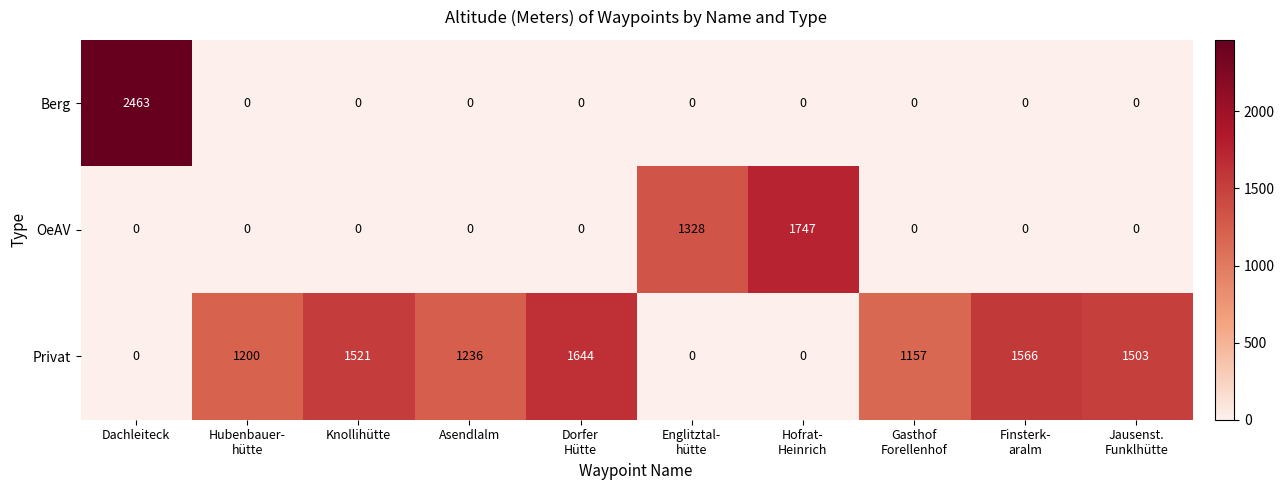

Reading left to right, transcribe all the data shown in this chart.

Berg: 2463	0	0	0	0	0	0	0	0	0
OeAV: 0	0	0	0	0	1328	1747	0	0	0
Privat: 0	1200	1521	1236	1644	0	0	1157	1566	1503